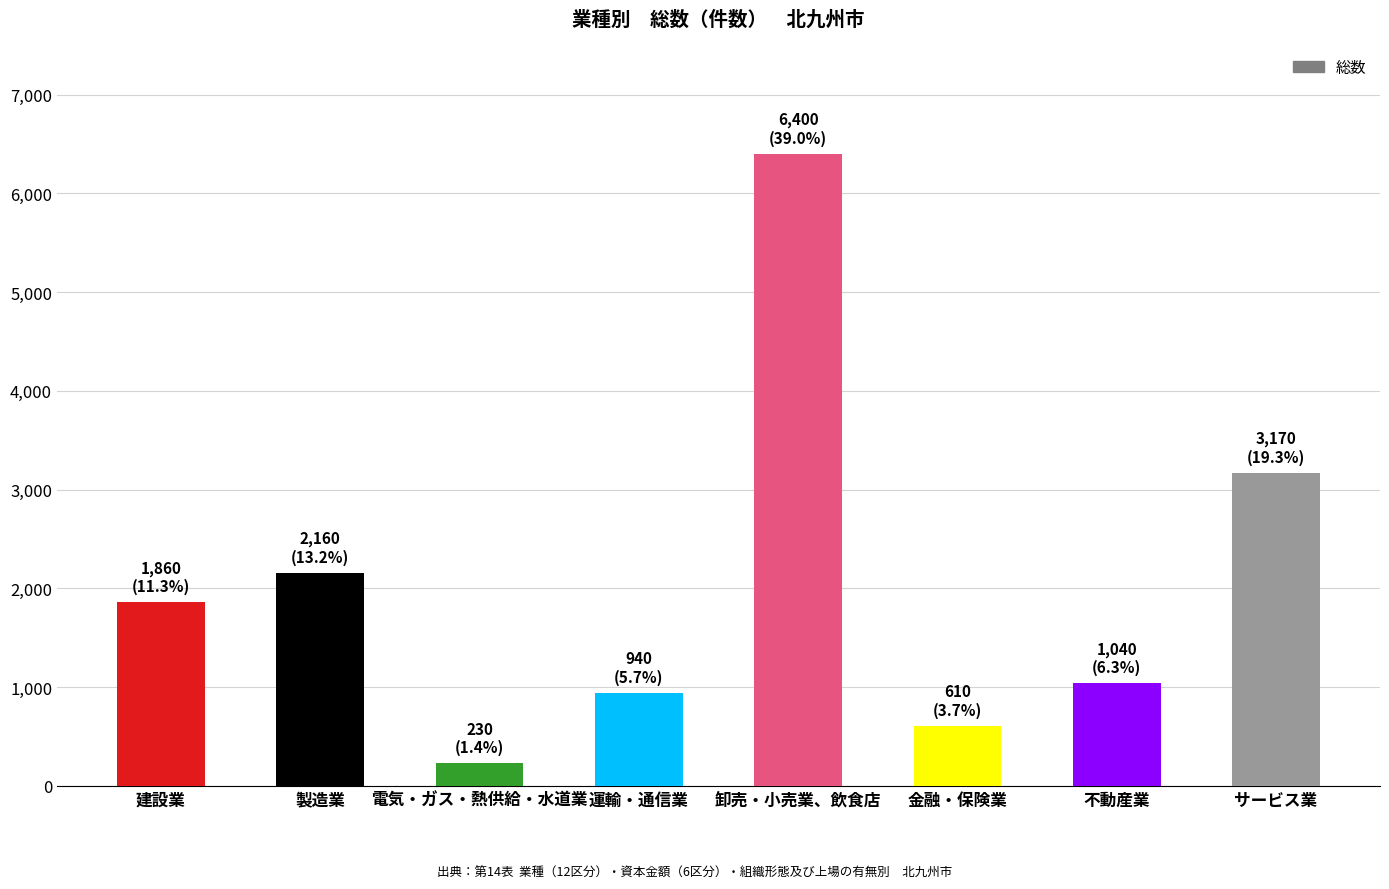

What is the change in value from 製造業 to 金融・保険業?

-1550